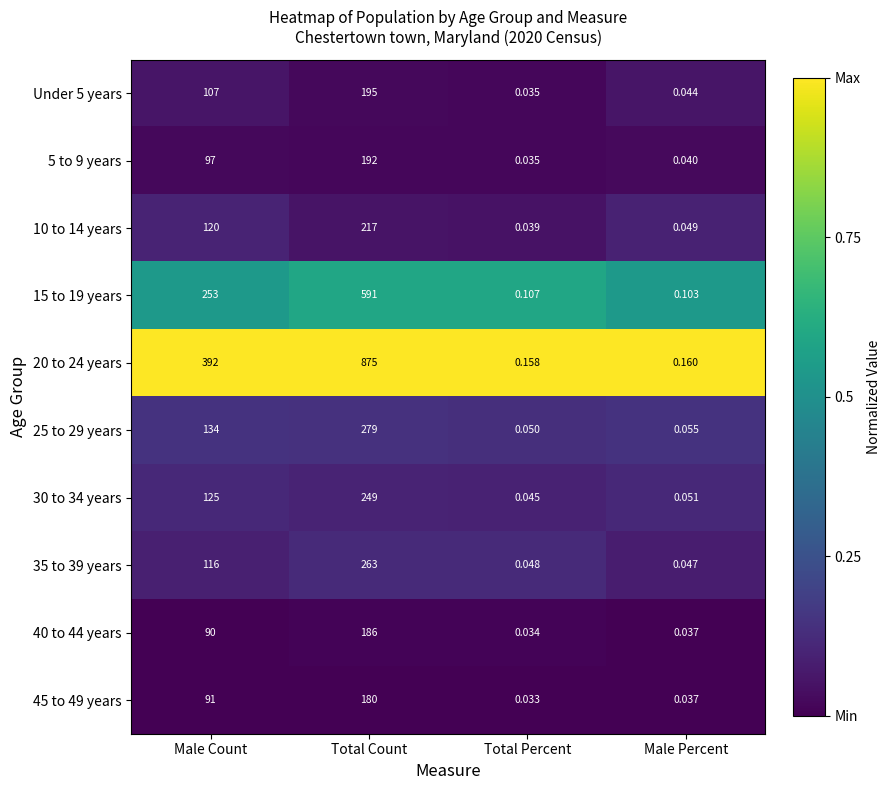

Which category has the highest value in the 40 to 44 years series?

Total Count